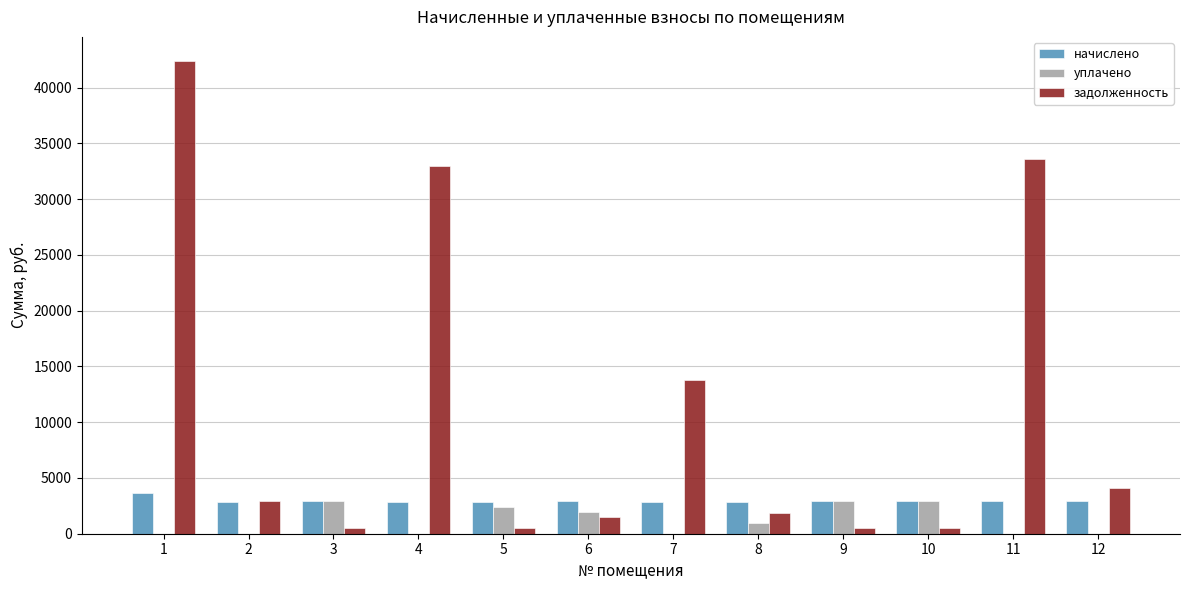

The value of уплачено at 1 is 0.0. True or false?

True